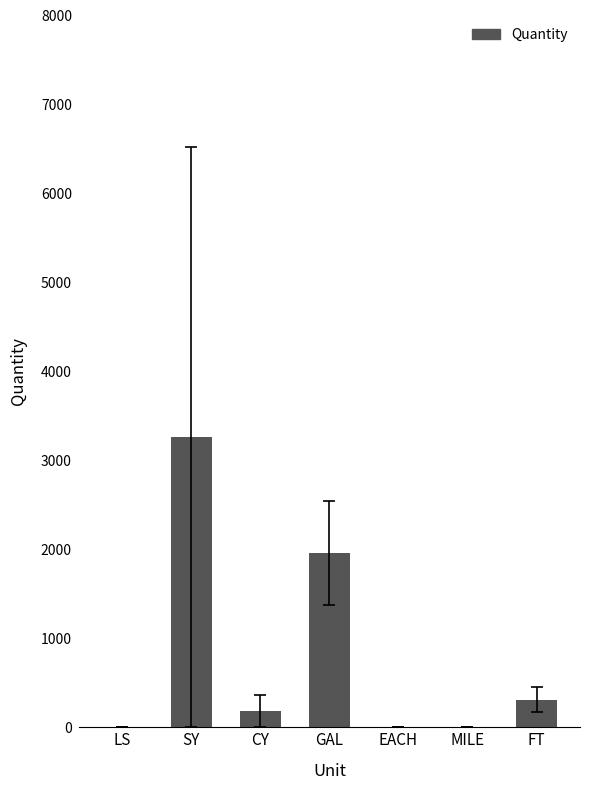

What is the change in value from SY to FT?

-2952.8